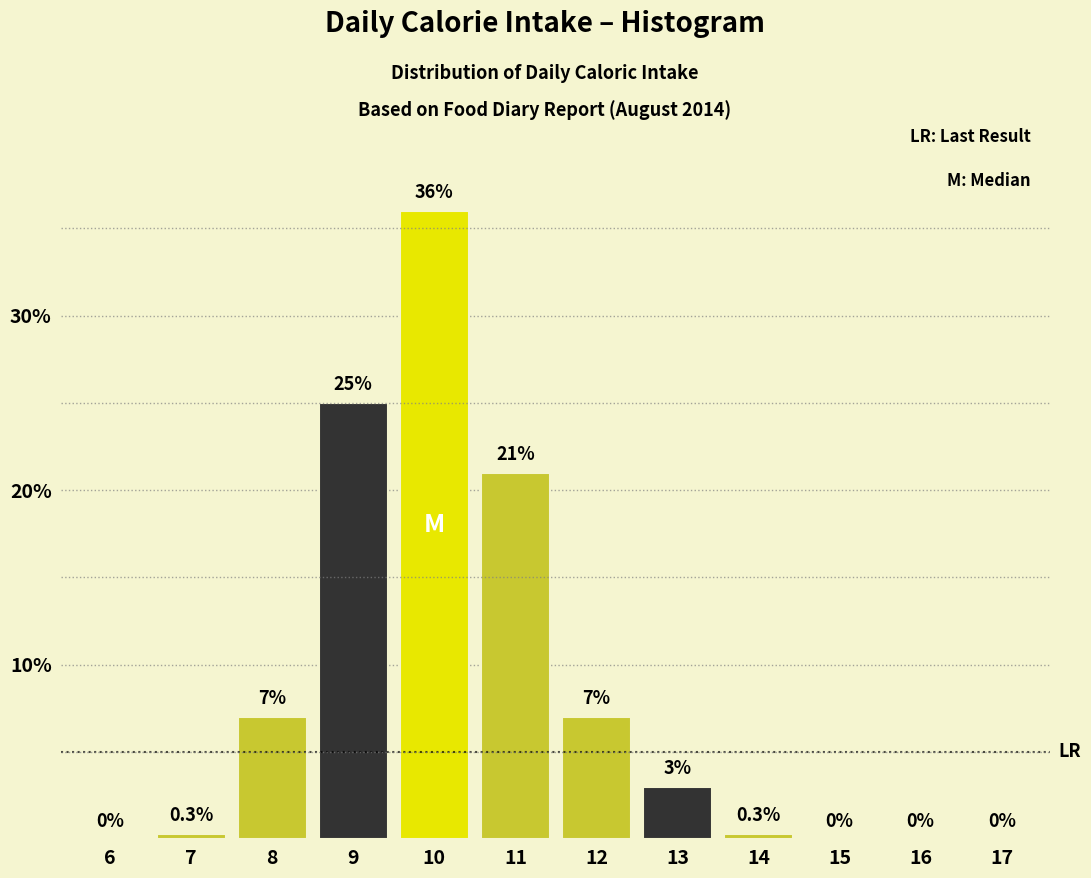

Reading left to right, what are all the values shown in this chart?

6=0.0	7=0.3	8=7.0	9=25.0	10=36.0	11=21.0	12=7.0	13=3.0	14=0.3	15=0.0	16=0.0	17=0.0